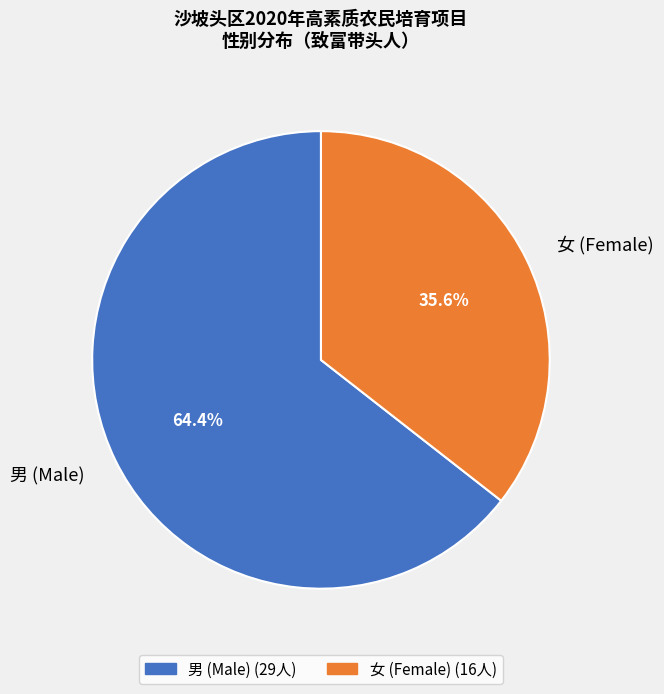

Is it true that 女 is 50% of the pie?

False